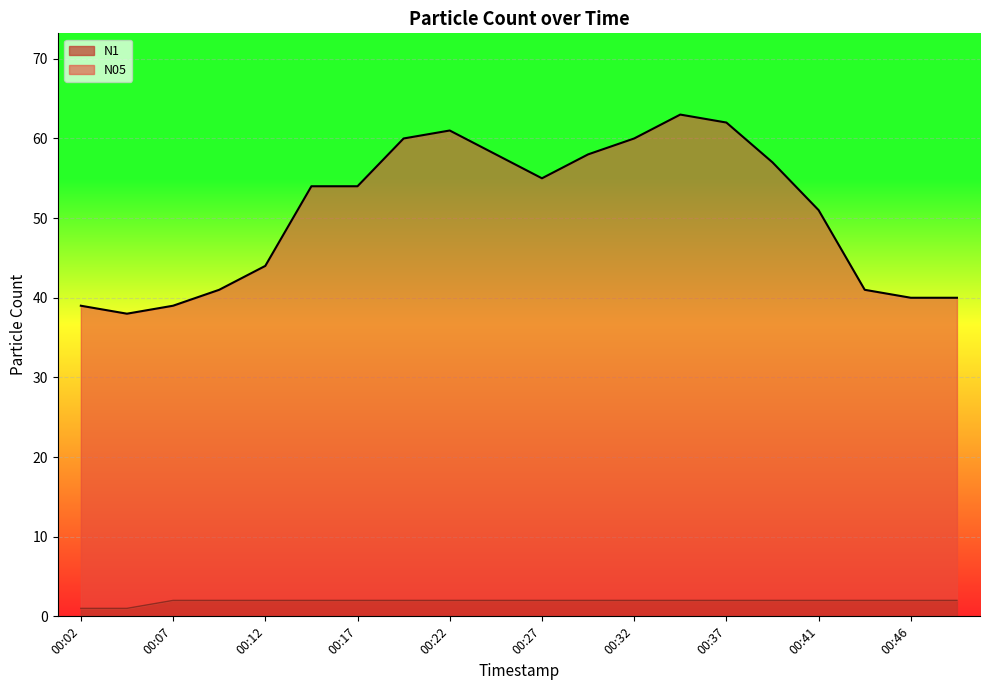

Is it true that N1 equals 3 at 00:27?

False